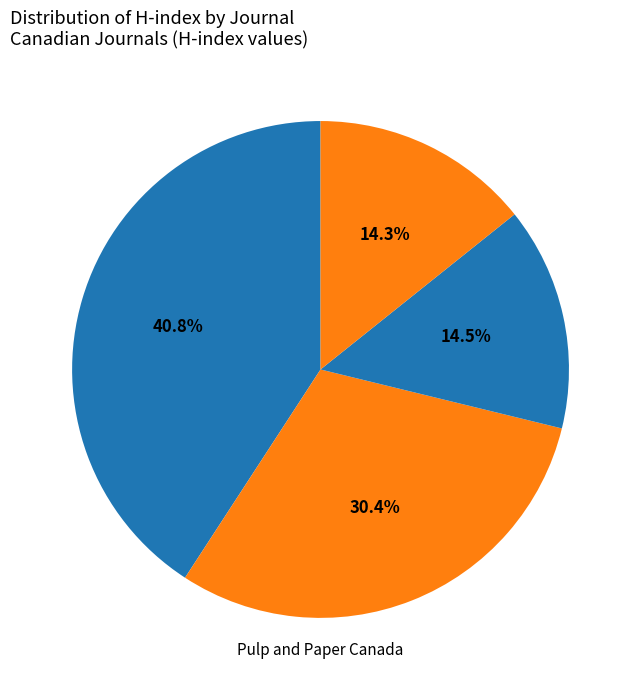

Count the number of slices in the pie.

4